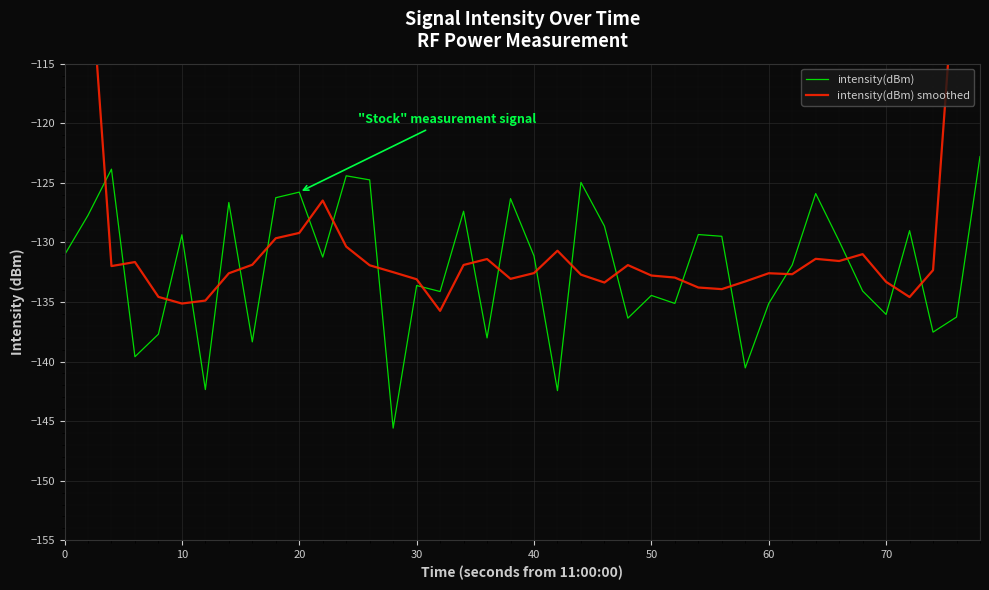

What is the highest value of the intensity(dBm) series?

-122.8